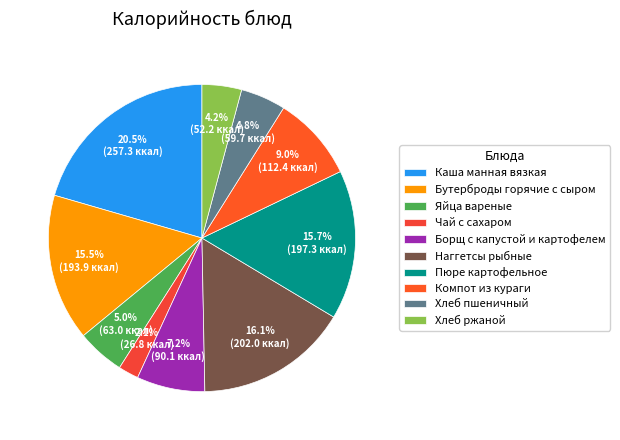

Between Яйца вареные and Компот из кураги, which is larger?

Компот из кураги